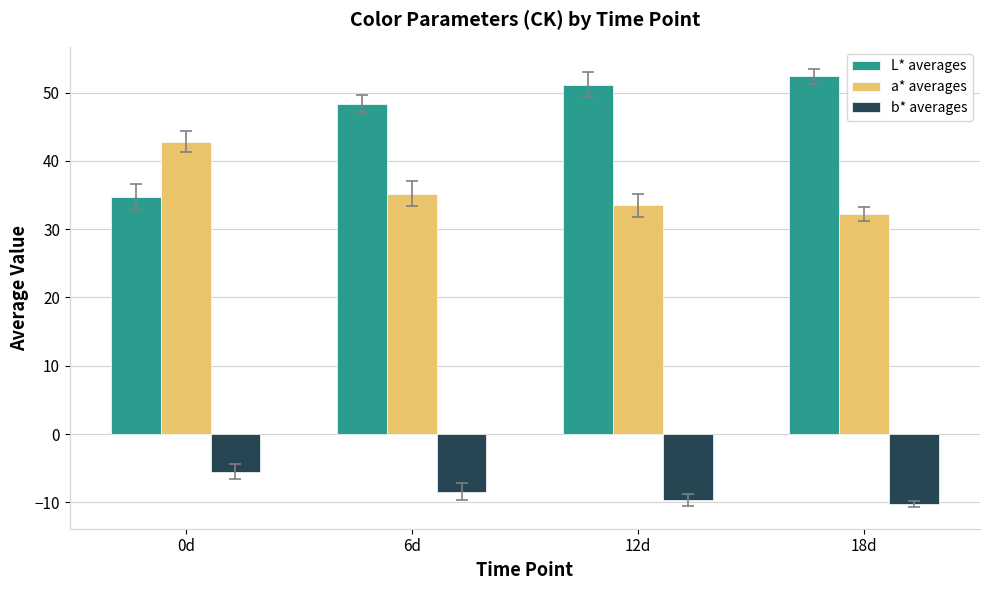

Does the chart contain any negative values?

Yes